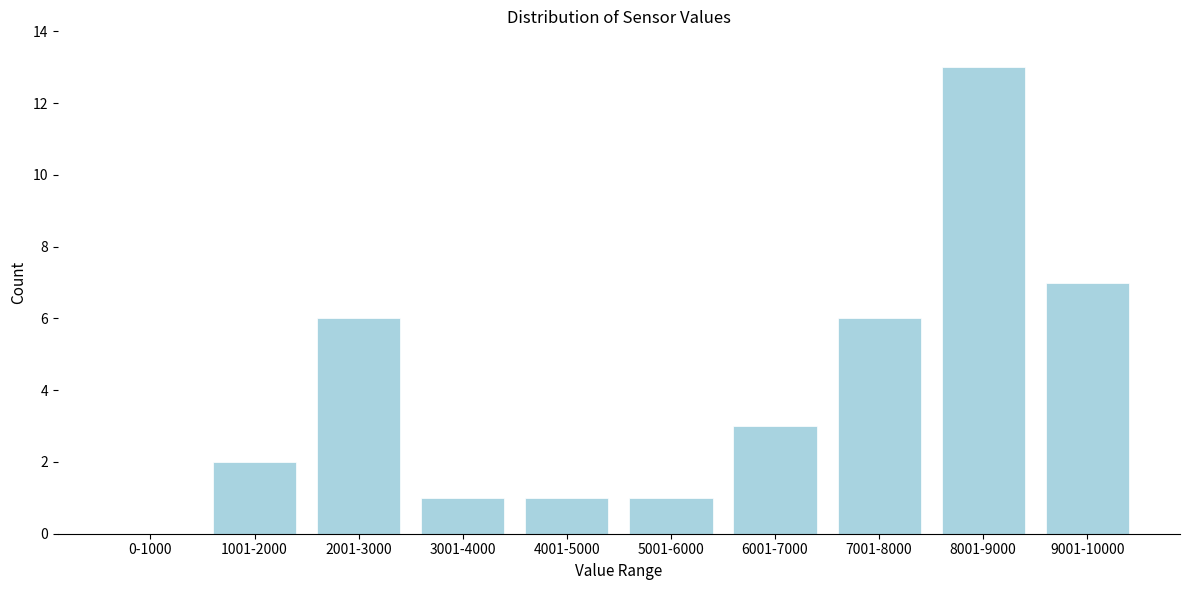

Reading left to right, what are all the values shown in this chart?

0-1000=0	1001-2000=2	2001-3000=6	3001-4000=1	4001-5000=1	5001-6000=1	6001-7000=3	7001-8000=6	8001-9000=13	9001-10000=7